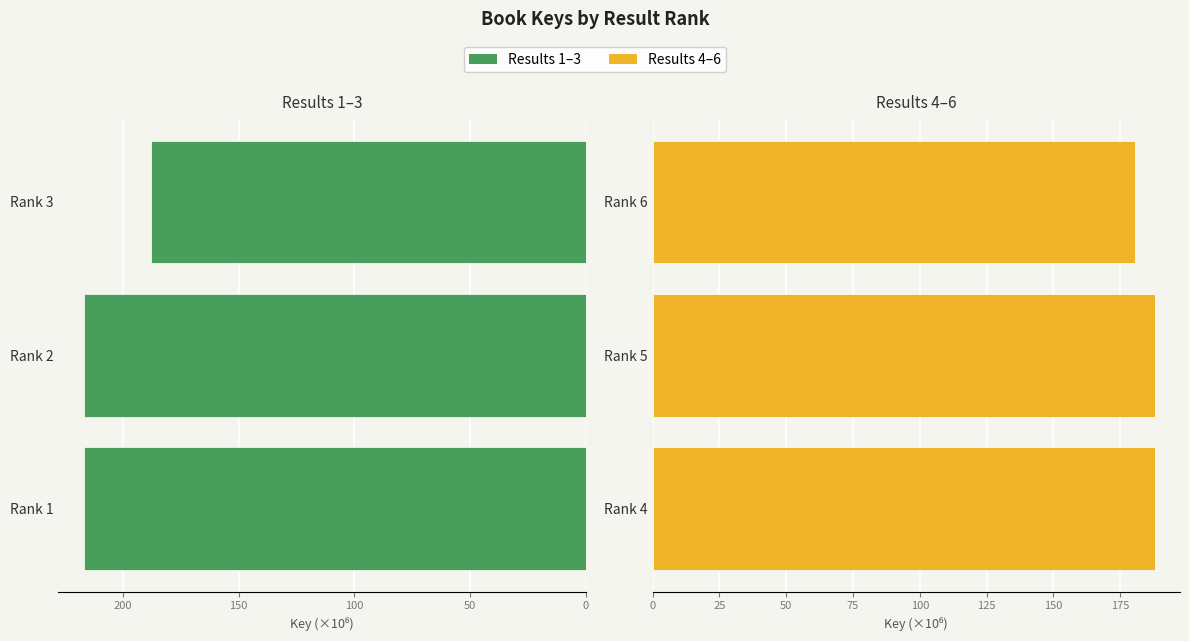

How many values in the Results 1-3 series are below 216?

1